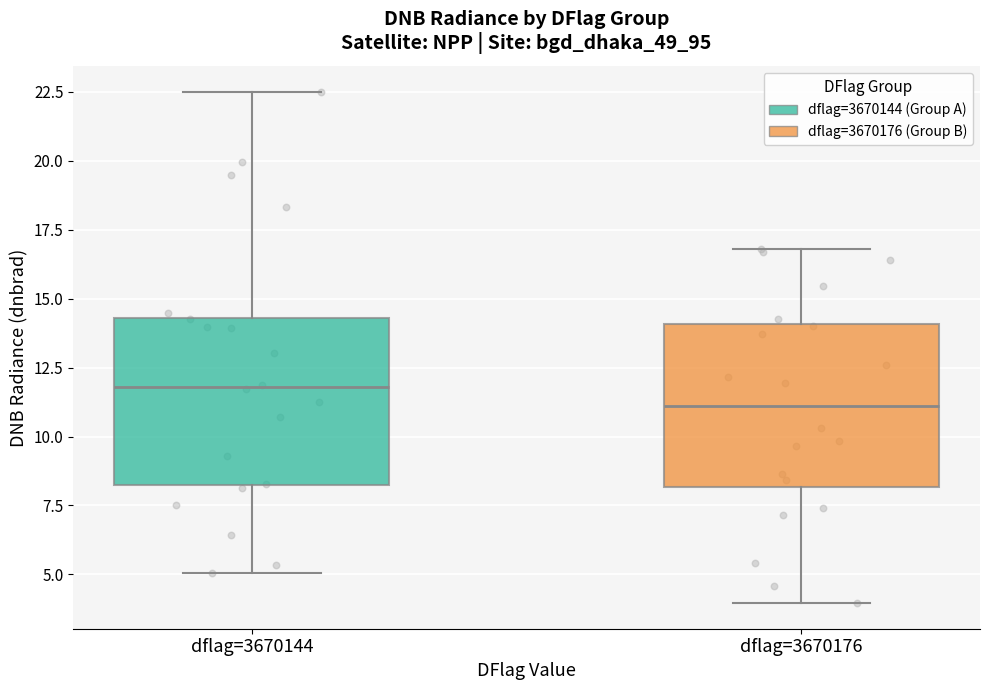

Where does the upper whisker of the box for dflag=3670176 end on the y-axis? The values are not printed on the chart, so give them approximately, as read against the axis.

17.0